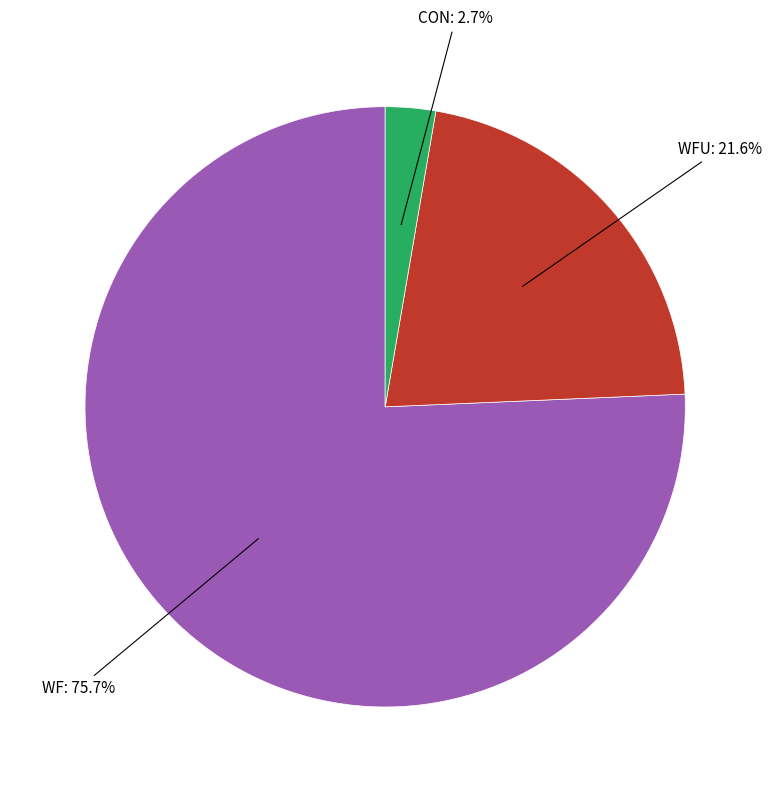

Is there any slice that represents more than half of the pie?

Yes